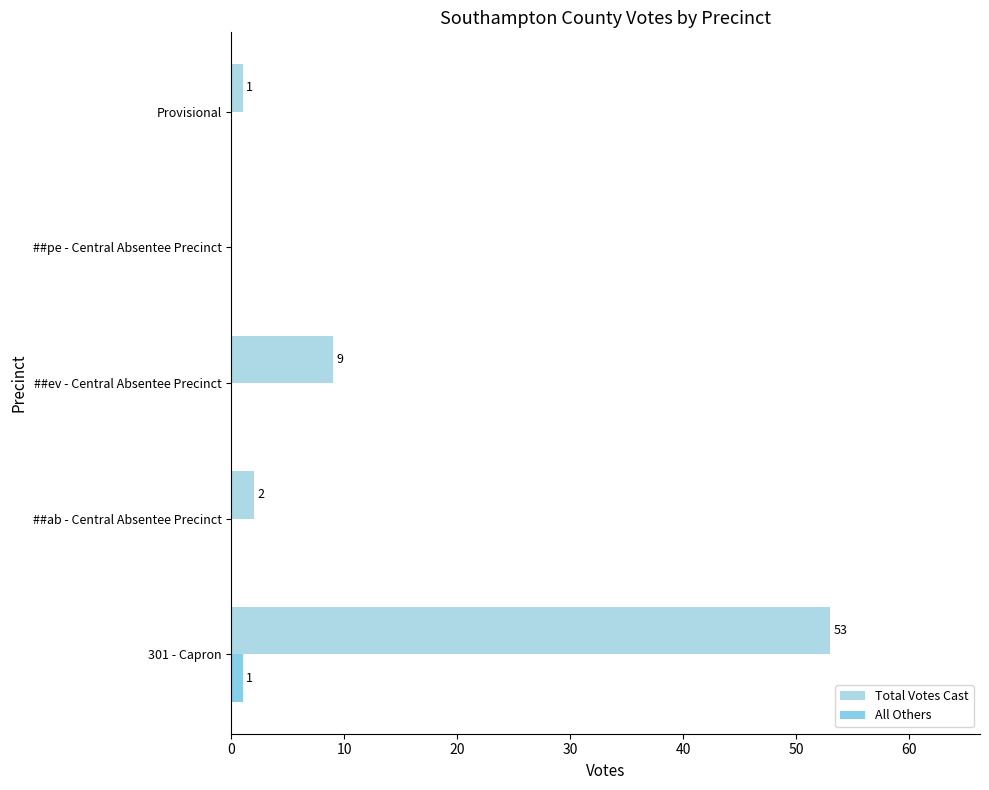

At which label is Total Votes Cast closest to 26?

##ev - Central Absentee Precinct